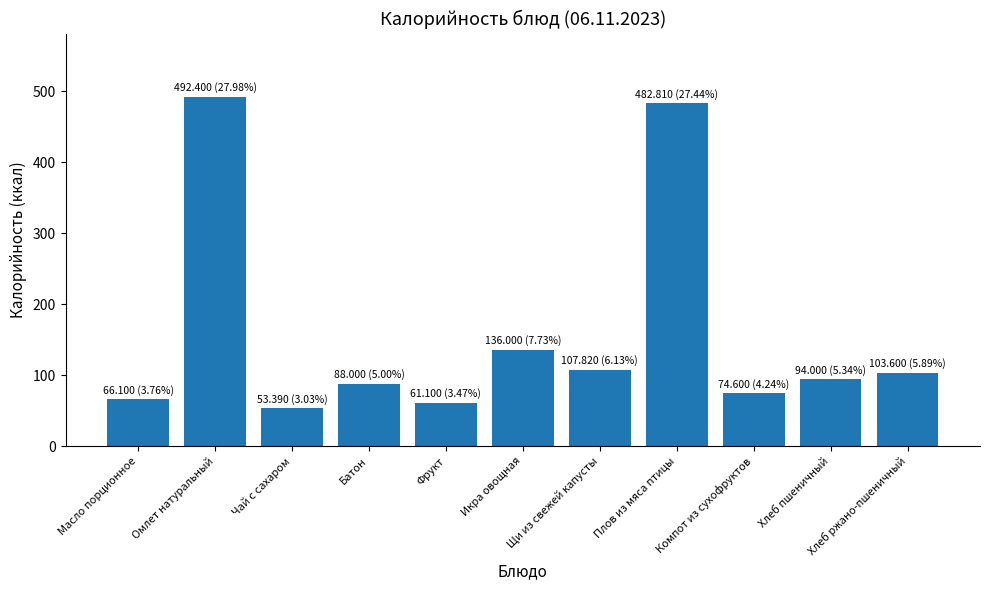

The chart shows a value of 707.3 at Омлет натуральный. True or false?

False